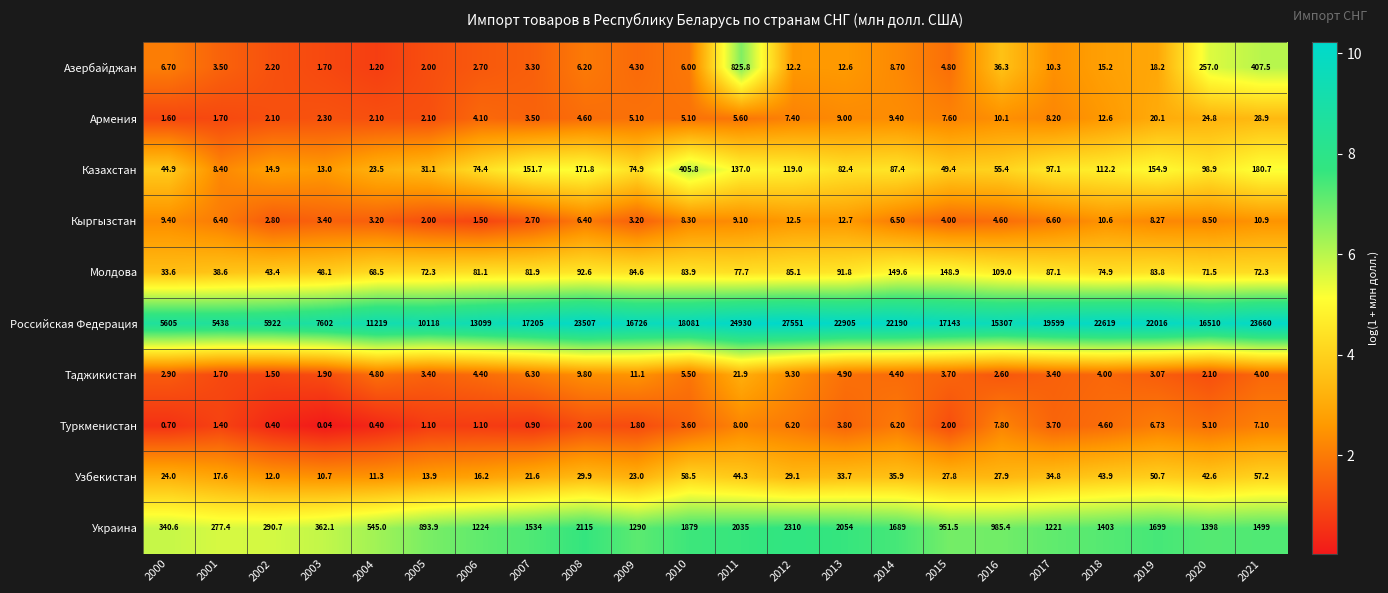

Between 2004 and 2008, which series saw the biggest shift?

Российская Федерация